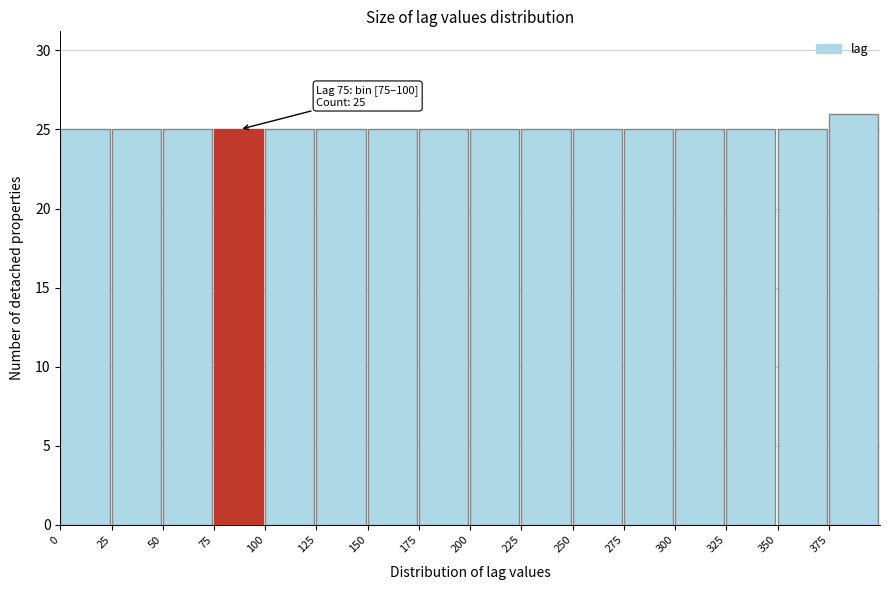

Which range on the x-axis has the tallest bar?

375 to 400